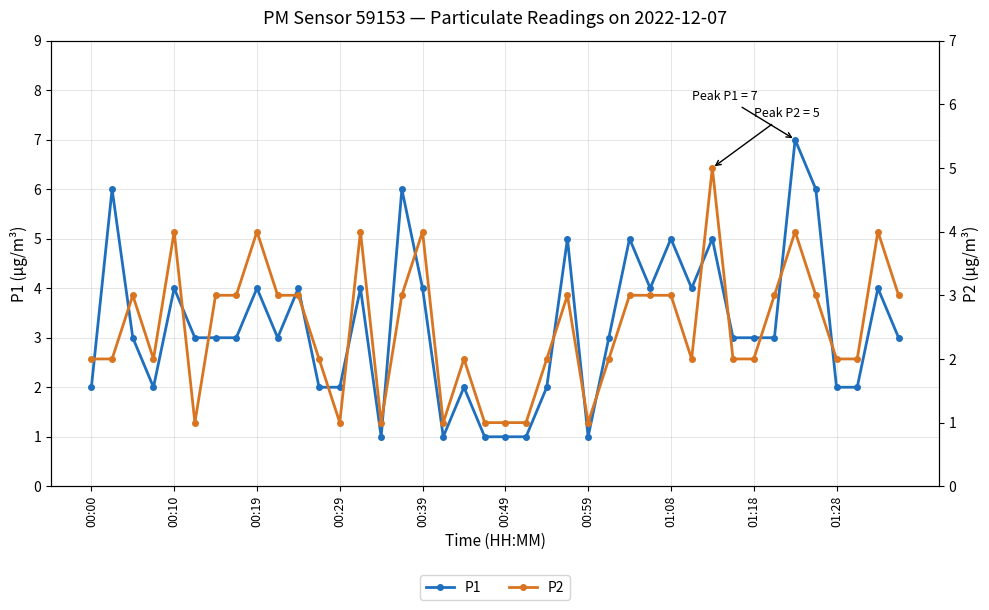

True or false: P2 and P1 cross at least once.

False